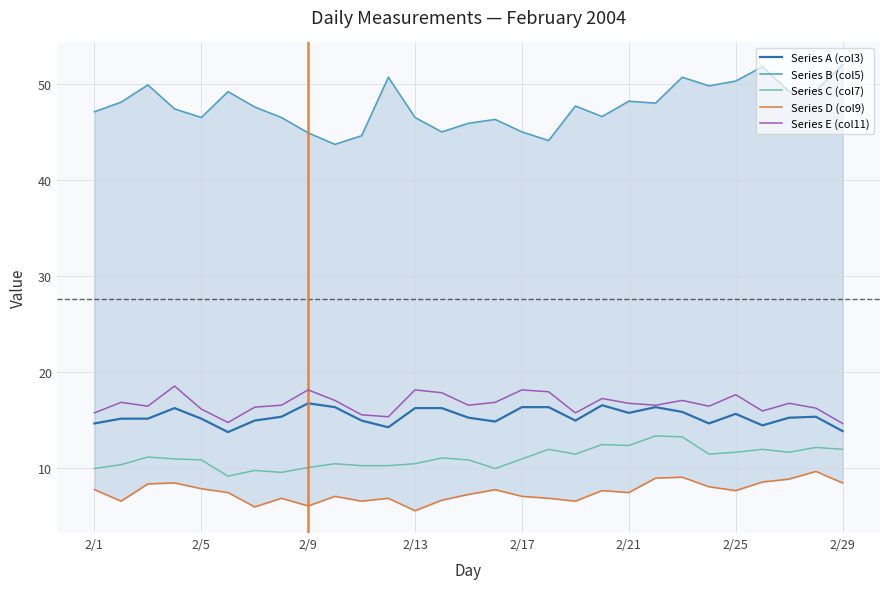

Is it true that Series C (col7) equals 10.0 at 2/9?

True